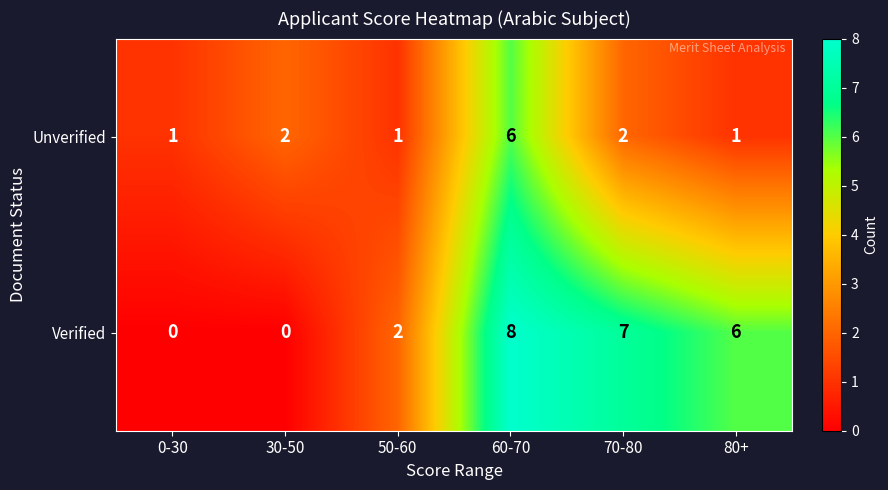

The value of Unverified at 80+ is 1. True or false?

True